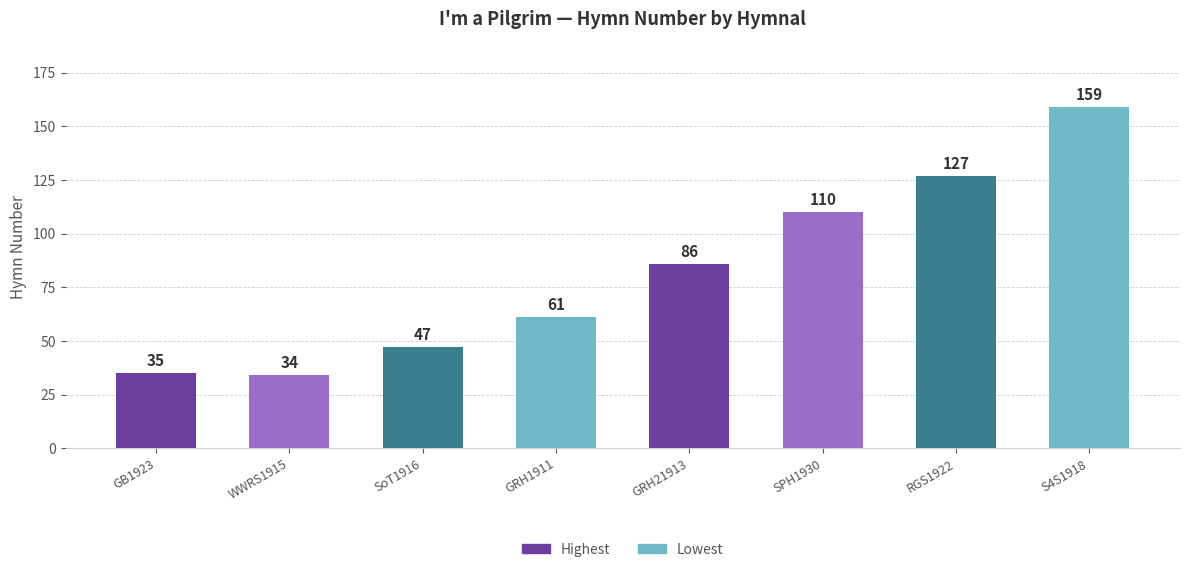

Reading left to right, extract all data points from this chart.

GB1923=35	WWRS1915=34	SoT1916=47	GRH1911=61	GRH21913=86	SPH1930=110	RGS1922=127	S4S1918=159